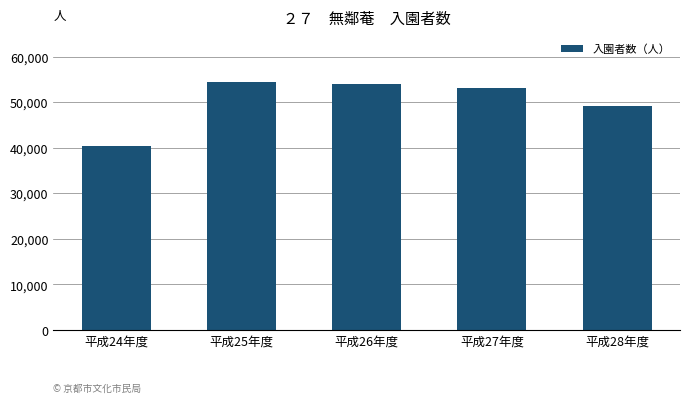

Which label corresponds to the smallest value in the chart?

平成24年度